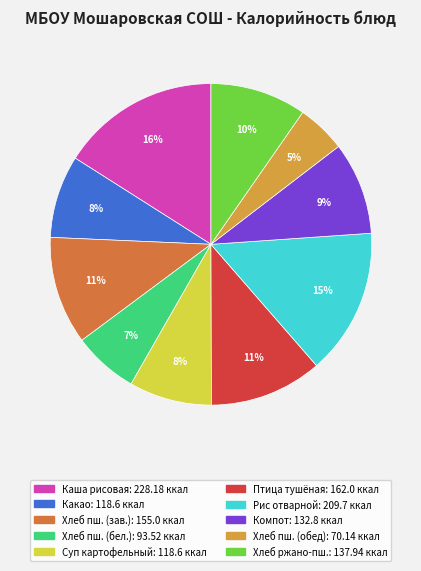

Does any single category account for the majority?

No